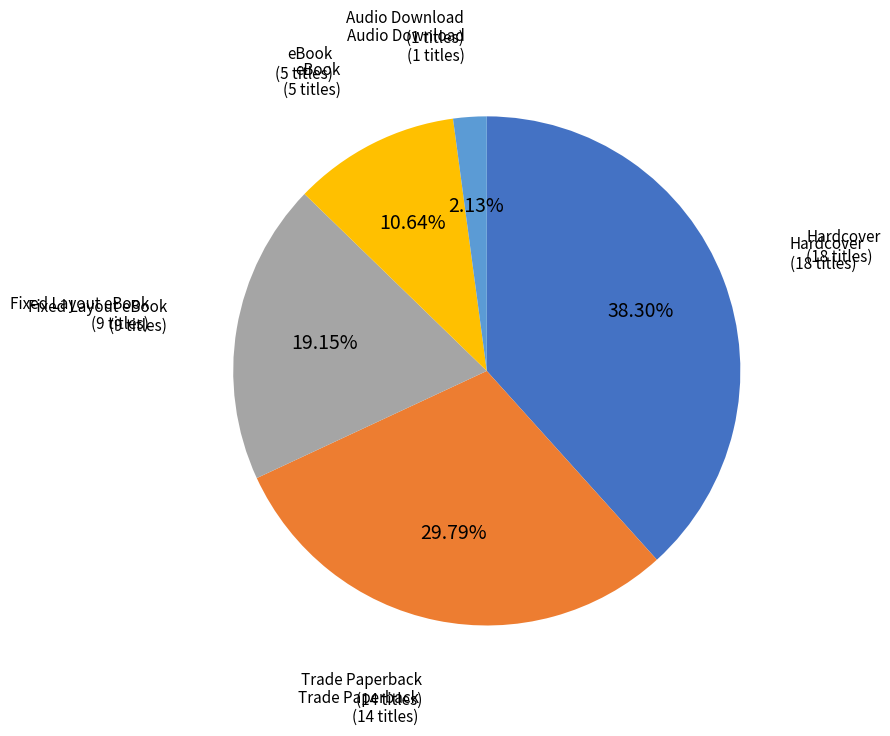

Is there any slice that represents more than half of the pie?

No